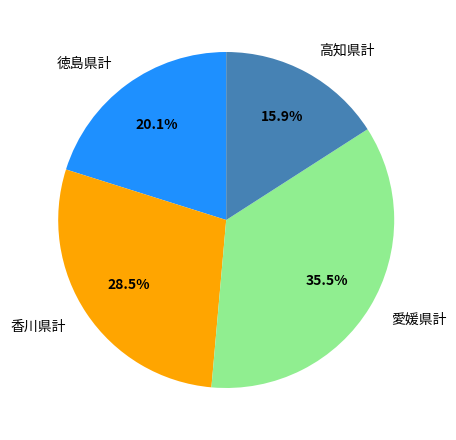

Is it true that 香川県計 is 23% of the pie?

False